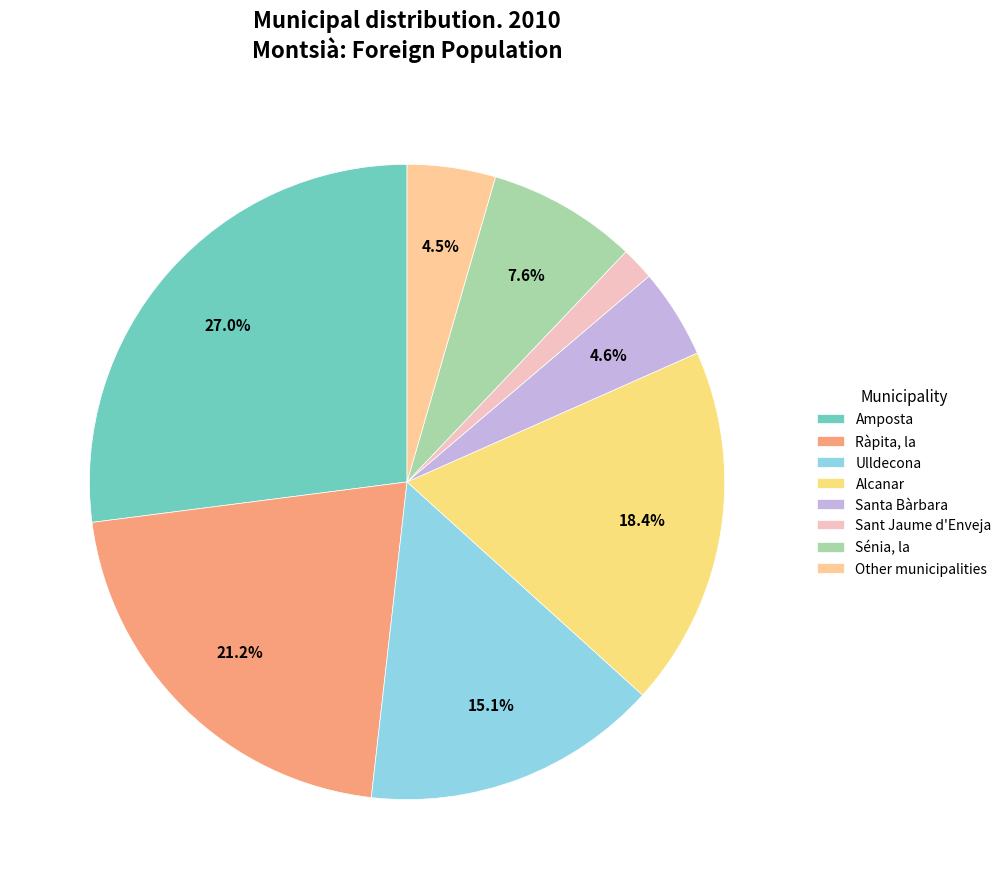

Which category has the smallest portion of the pie?

Sant Jaume d'Enveja